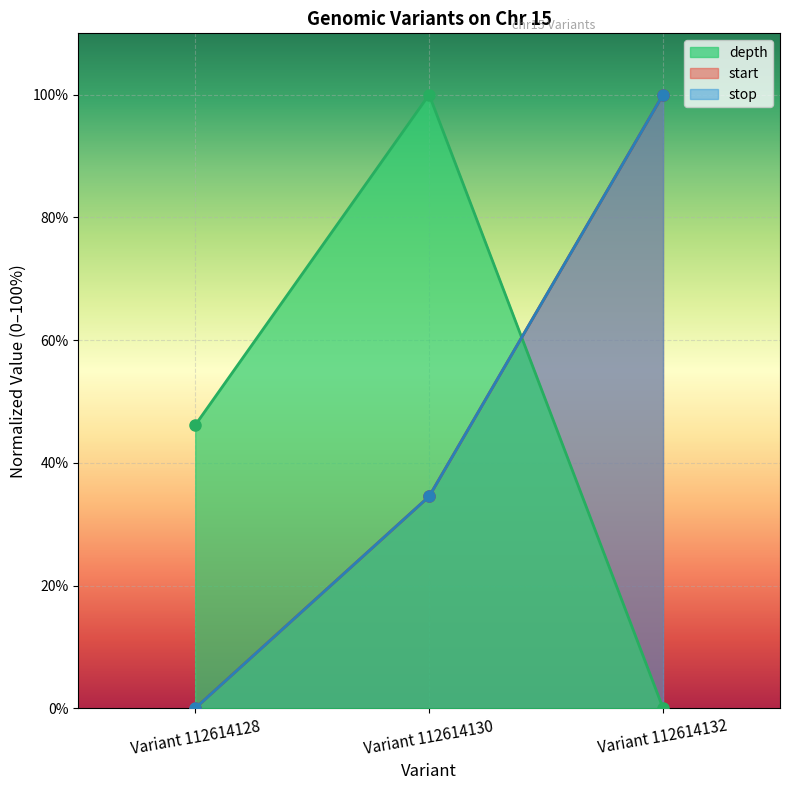

Which category has the highest value across all series?

Variant 112614130